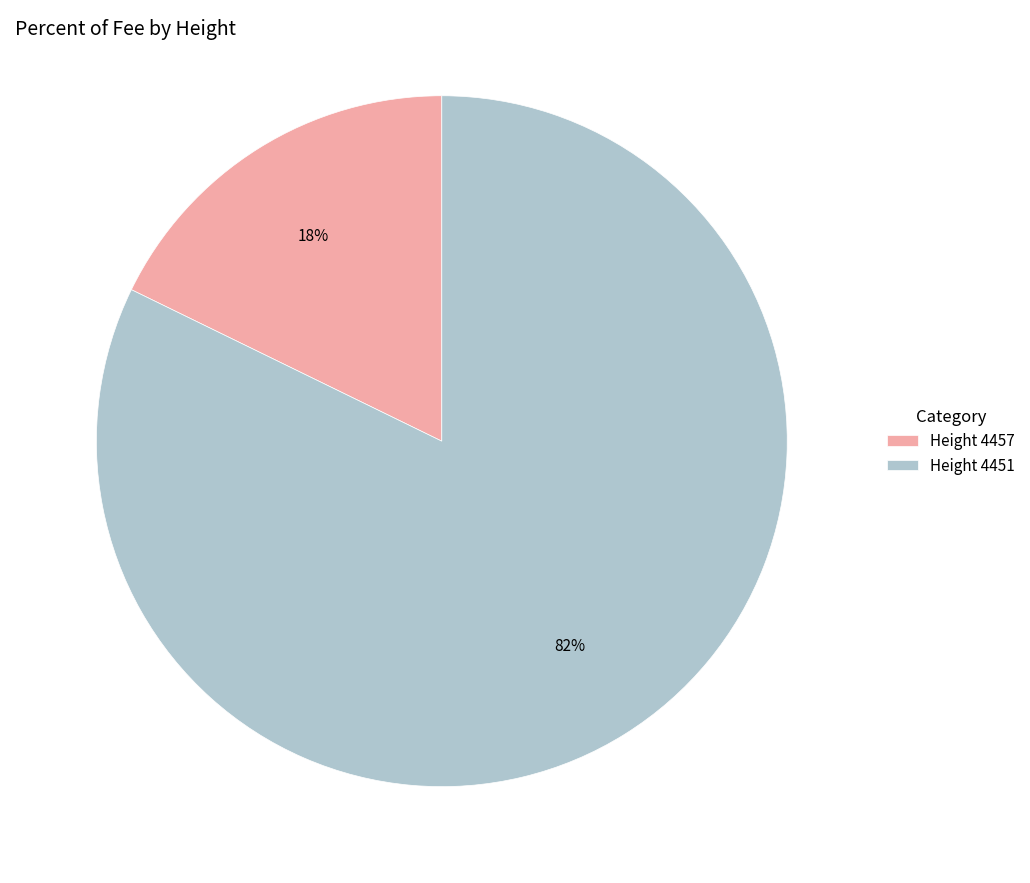

Rank the categories by value from highest to lowest.

Height 4451, Height 4457